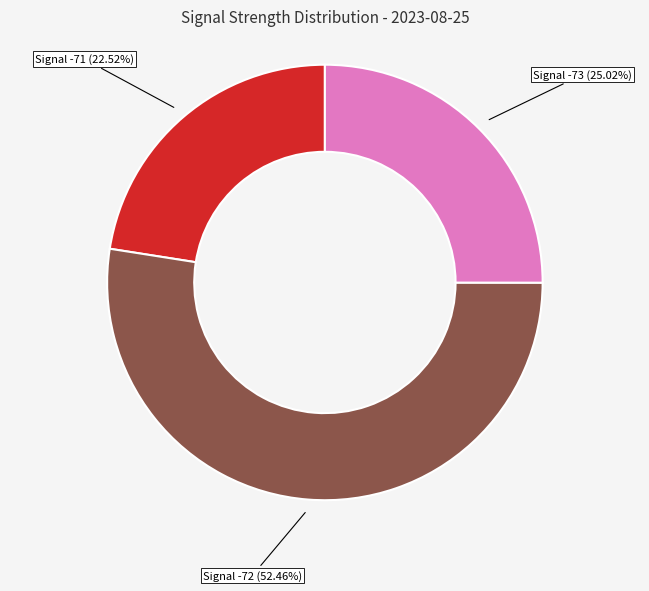

Is there any slice that represents more than half of the pie?

Yes